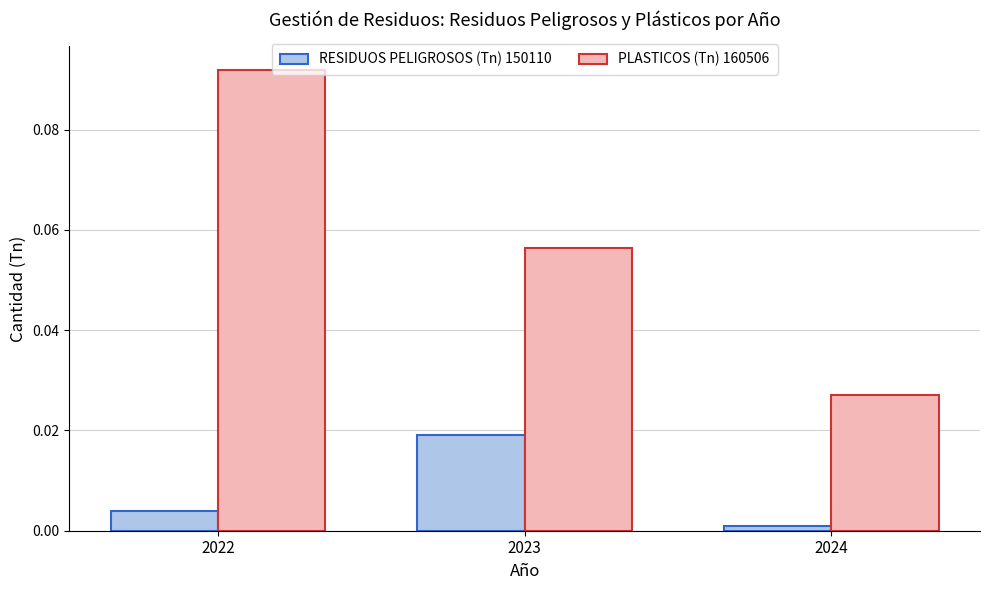

Where is PLASTICOS (Tn) 160506 nearest to the value 0?

2024